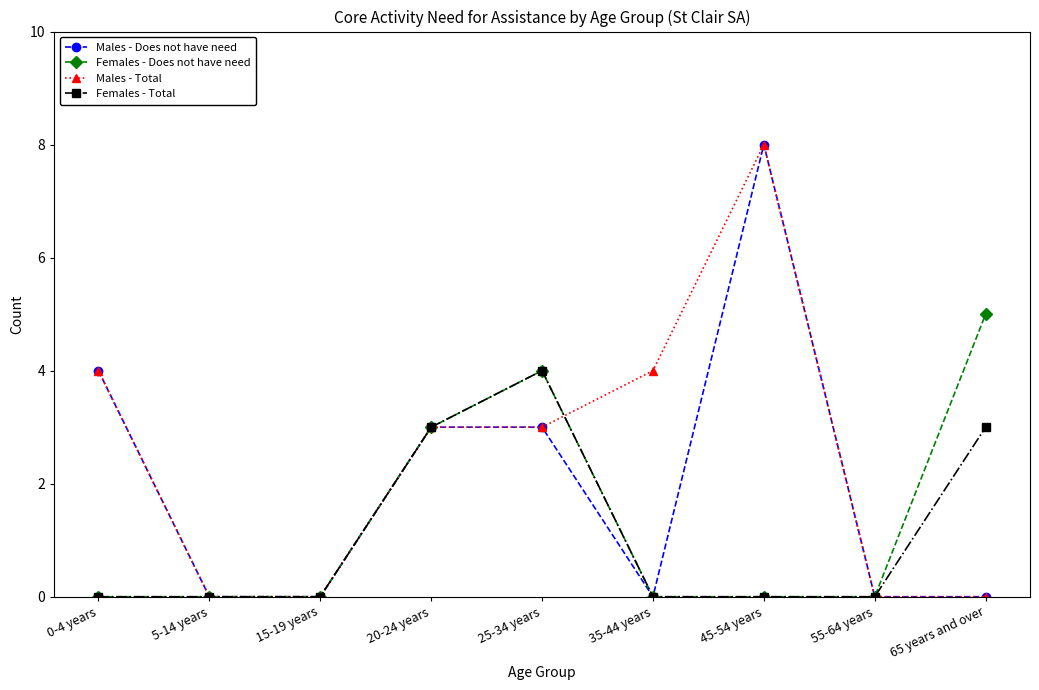

Which series has the largest total across all categories?

Males - Total